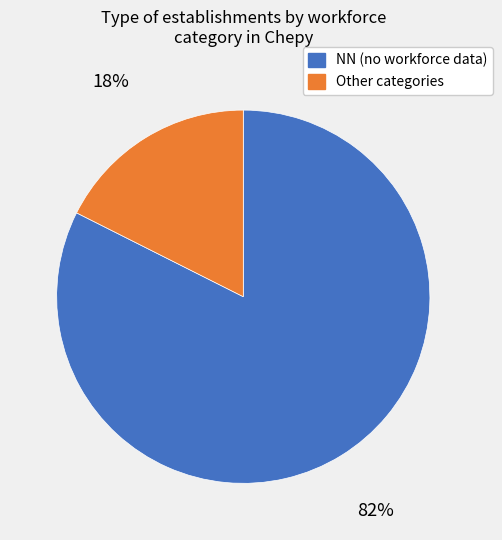

To the nearest percent, what is the average slice percentage?

50%